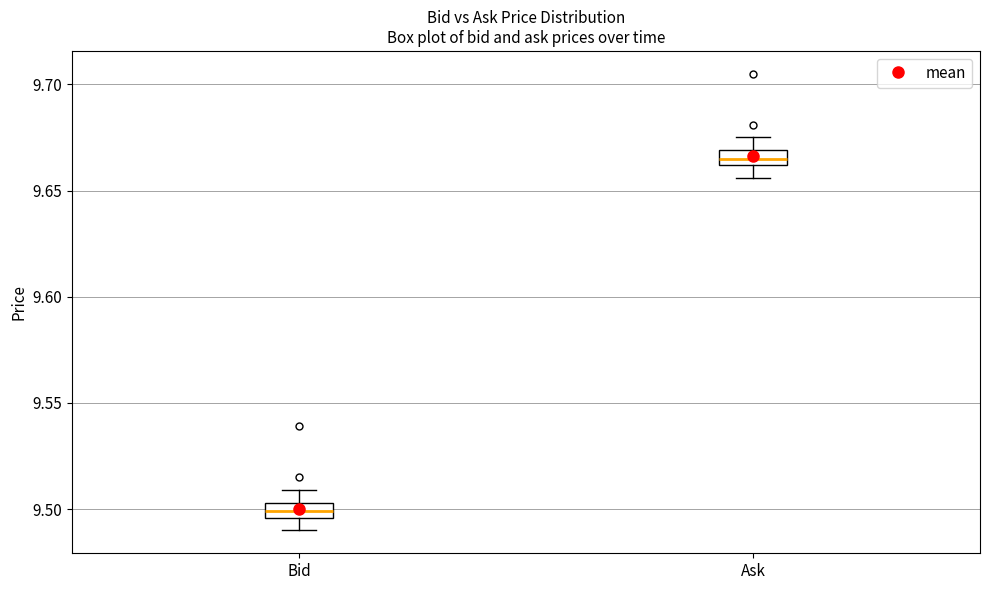

Which box's median line is the highest?

Ask